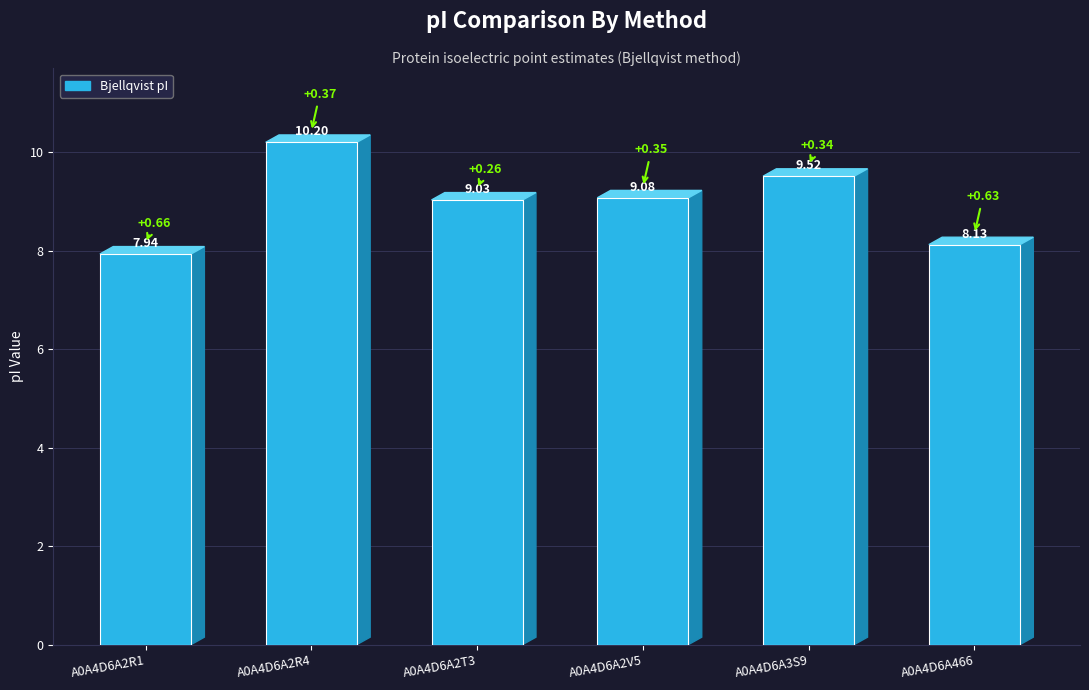

How many series are shown in this chart?

1